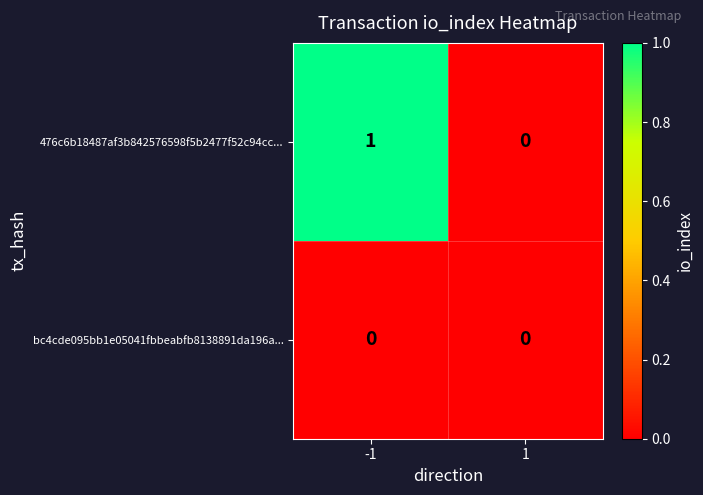

Is it true that 476c6b18487af3b842576598f5b2477f52c94cc... equals 0 at 1?

True